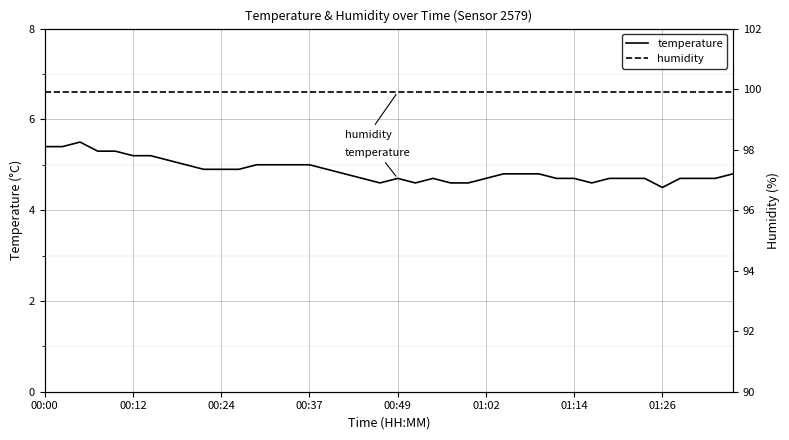

Does the chart display data point markers on the line(s)?

No